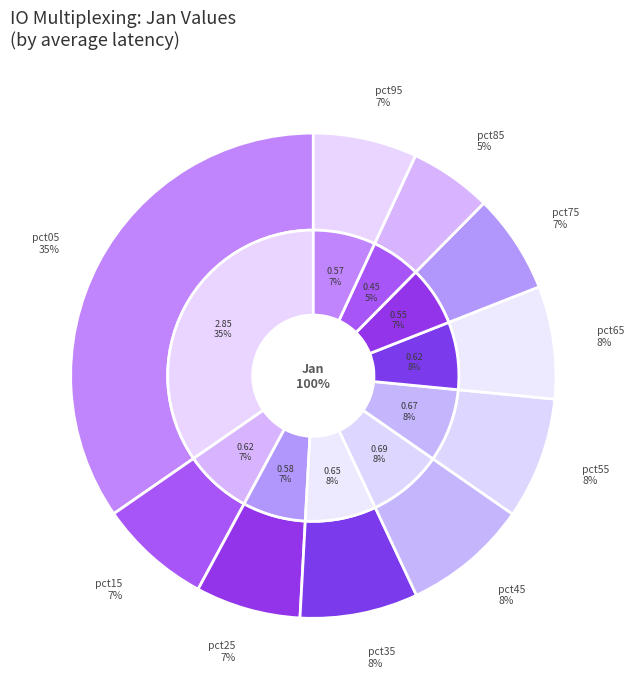

What is the largest slice in the pie chart?

pct05